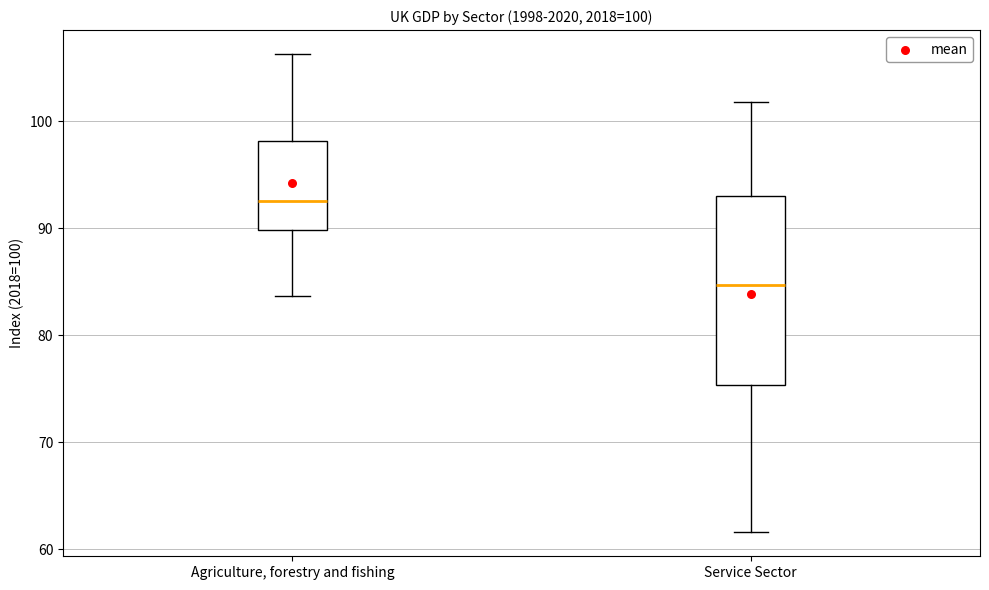

Comparing the boxes themselves (not the whiskers), which one is the tallest?

Service Sector